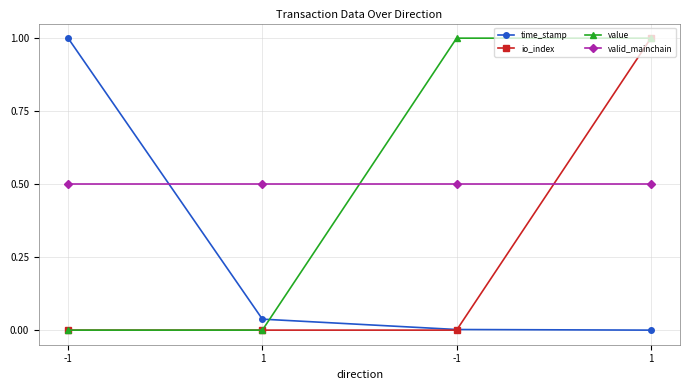

Reading right to left, transcribe all the data shown in this chart.

time_stamp: 0.0	0.0	0.0	1.0
io_index: 1.0	0.0	0.0	0.0
value: 1.0	1.0	0.0	0.0
valid_mainchain: 0.5	0.5	0.5	0.5